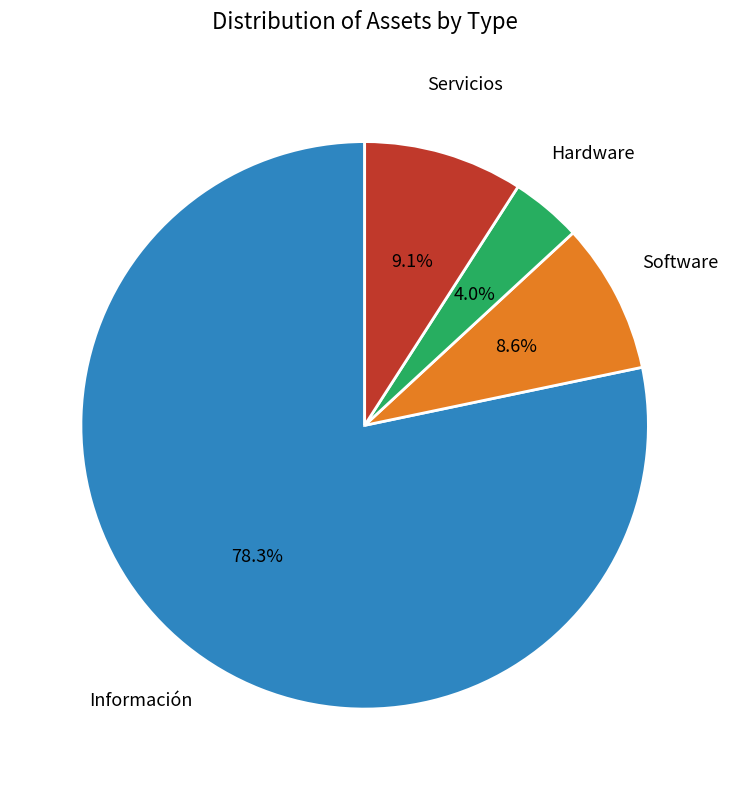

Does any single category account for the majority?

Yes